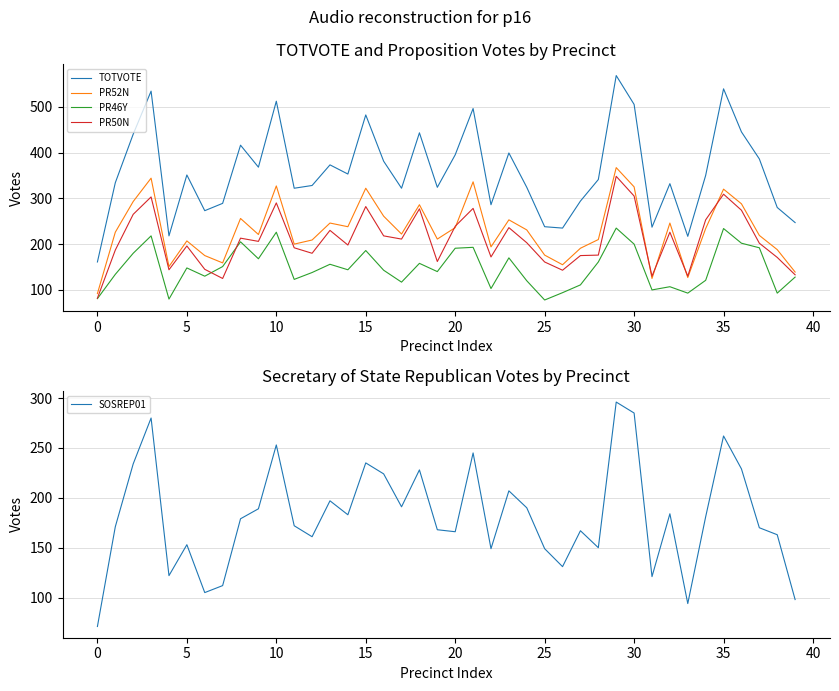

How many categories are shown in the chart?

40